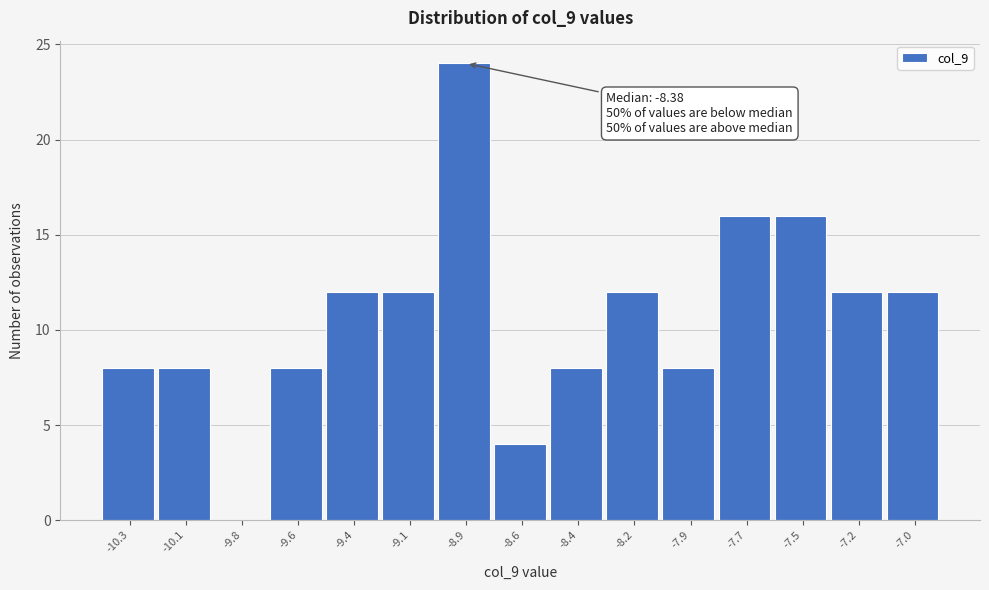

Reading left to right, extract all data points from this chart.

-10.3=8	-10.1=8	-9.8=0	-9.6=8	-9.4=12	-9.1=12	-8.9=24	-8.6=4	-8.4=8	-8.2=12	-7.9=8	-7.7=16	-7.5=16	-7.2=12	-7.0=12